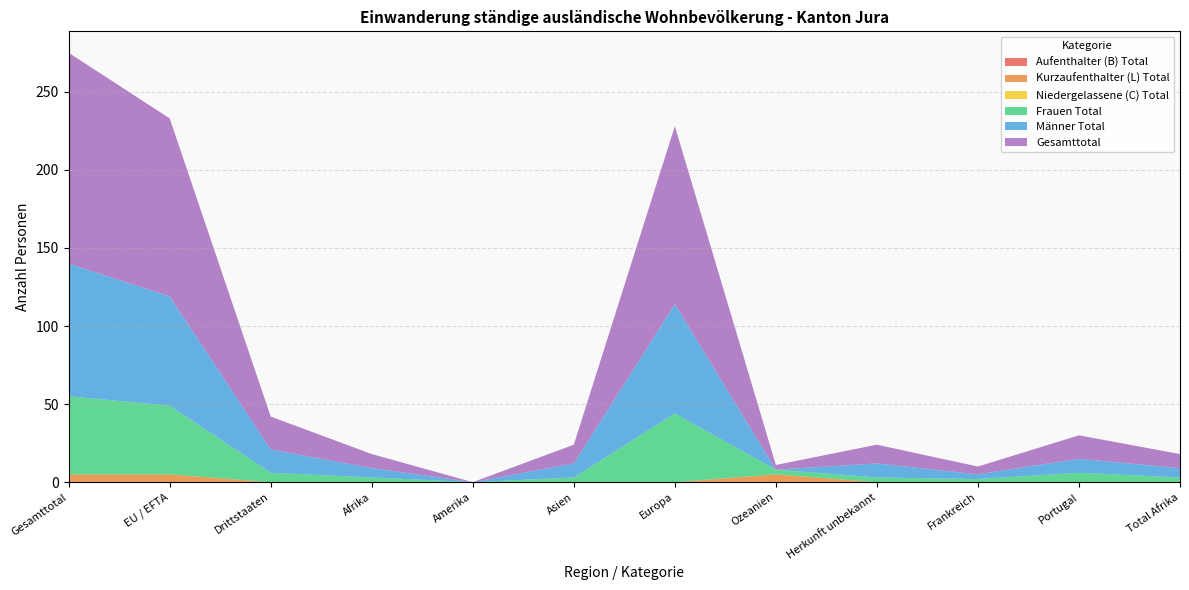

Reading left to right, extract all data points from this chart.

Aufenthalter (B) Total: 0	0	0	0	0	0	0	0	0	0	0	0
Kurzaufenthalter (L) Total: 5	5	0	0	0	0	0	5	0	0	0	0
Niedergelassene (C) Total: 0	0	0	0	0	0	0	0	0	0	0	0
Frauen Total: 50	44	6	3	0	3	44	3	3	2	6	3
Männer Total: 85	70	15	6	0	9	70	0	9	3	9	6
Gesamttotal: 135	114	21	9	0	12	114	3	12	5	15	9